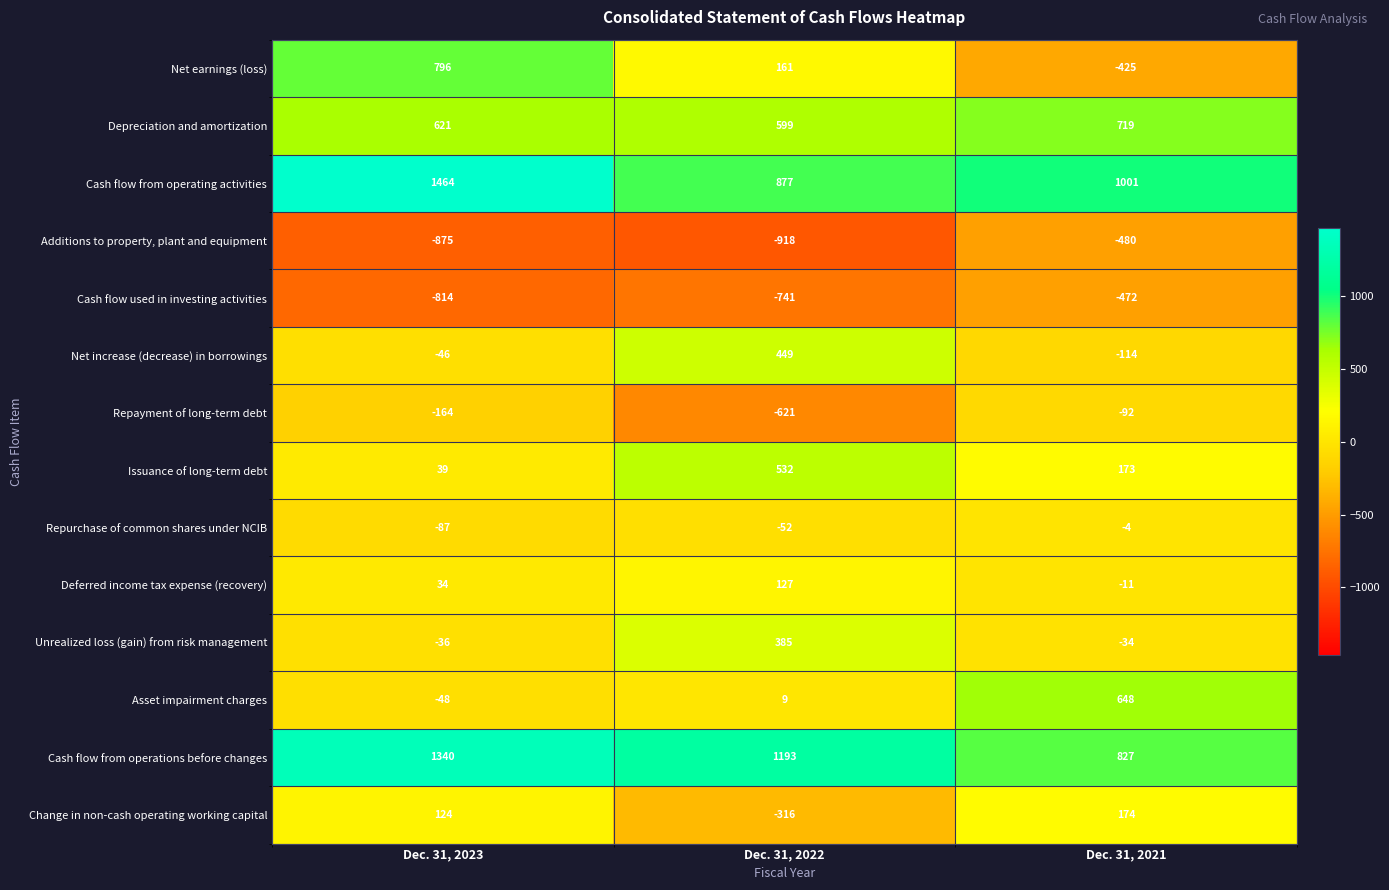

Which category has the highest value across all series?

Dec. 31, 2023